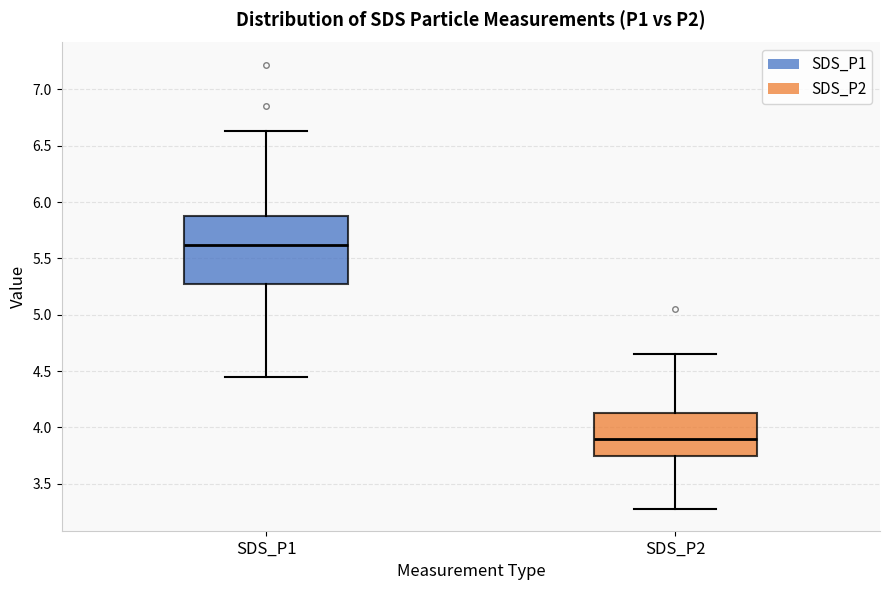

Which box is the tallest, from its lower edge to its upper edge?

SDS_P1